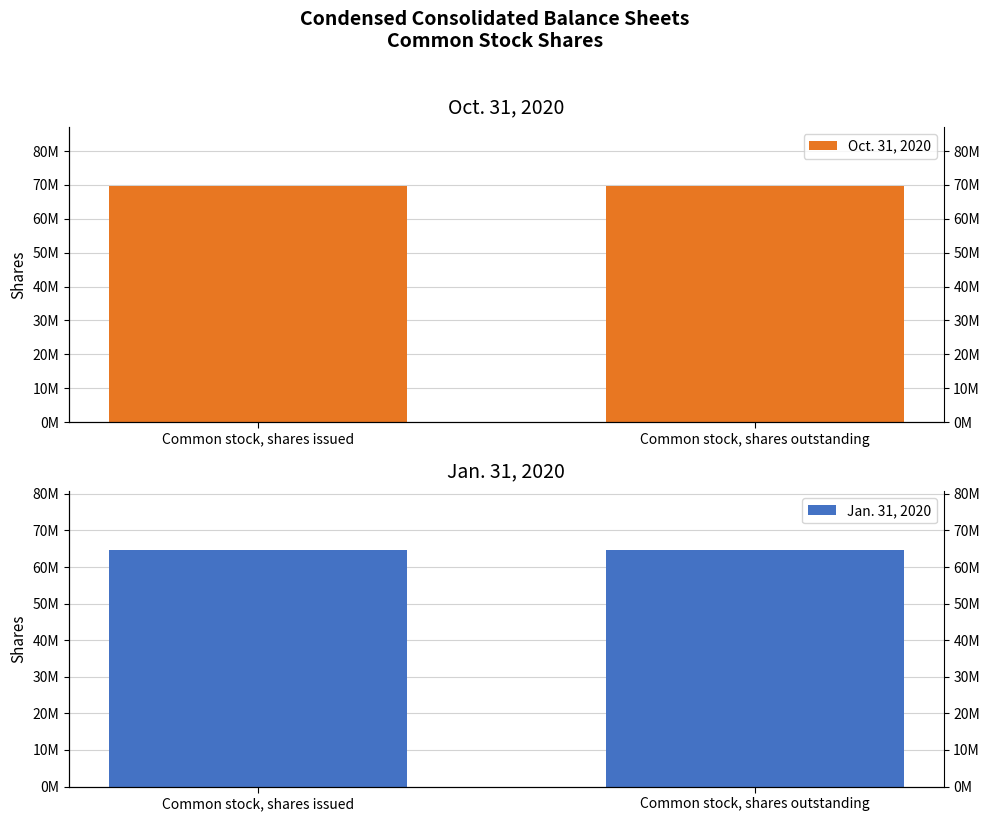

What is the value of the Oct. 31, 2020 bar at the 2nd from the left?

69710566